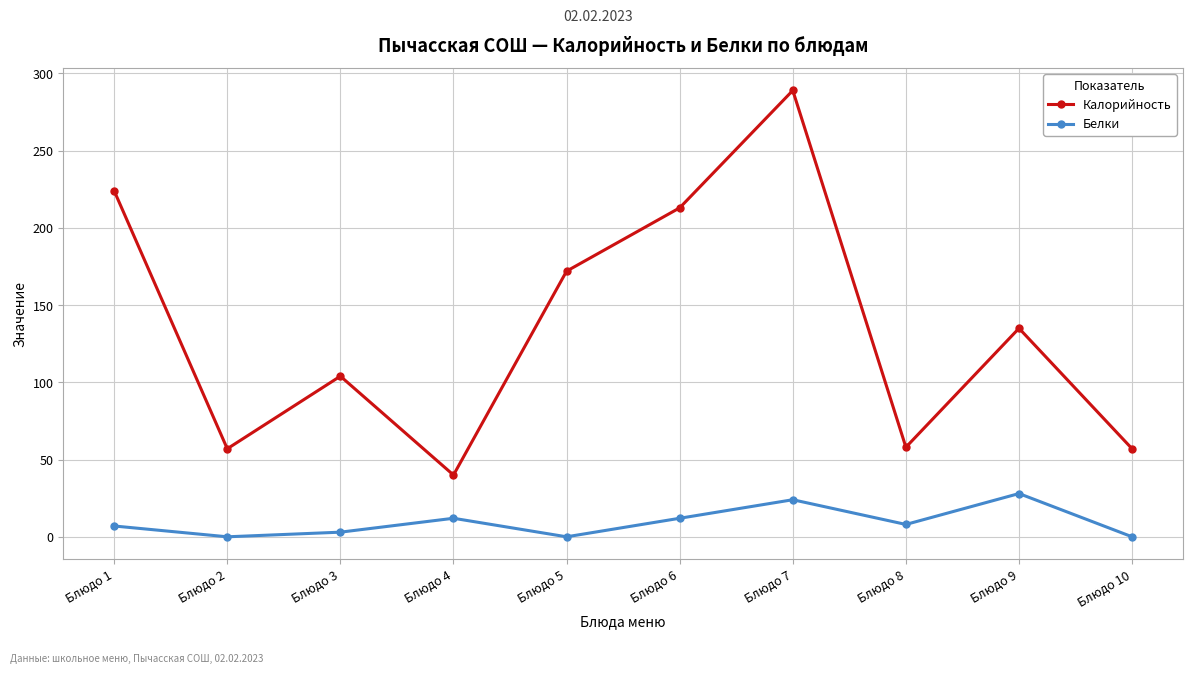

How many interior local peaks does the Белки series have?

3